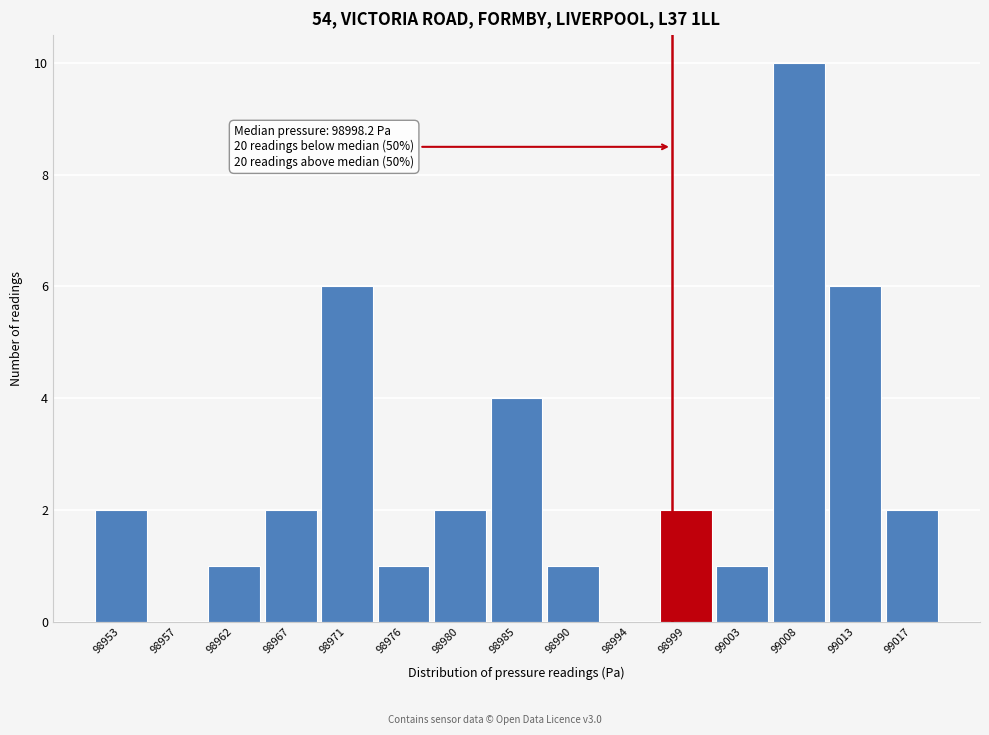

Reading left to right, extract all data points from this chart.

98953=2	98957=0	98962=1	98967=2	98971=6	98976=1	98980=2	98985=4	98990=1	98994=0	98999=2	99003=1	99008=10	99013=6	99017=2